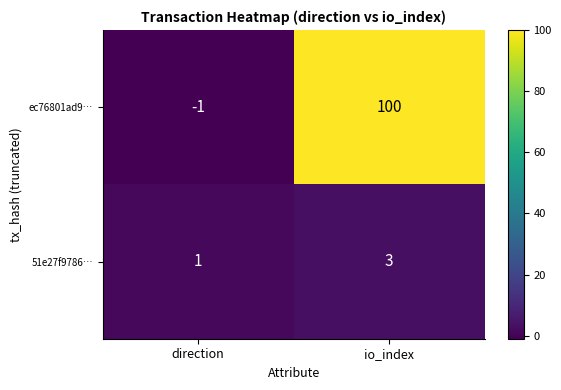

How many categories are shown in the chart?

2